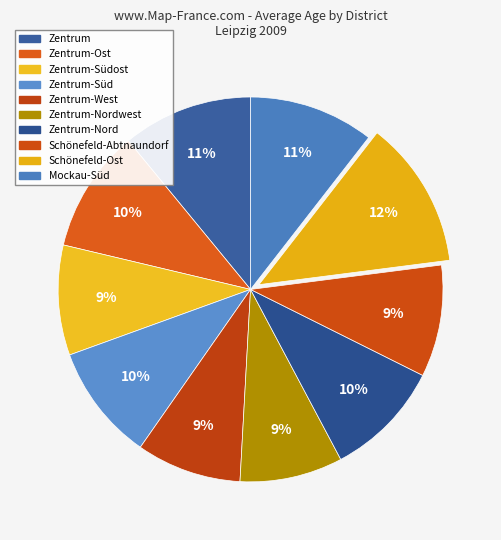

Combined, do Zentrum-Ost and Zentrum-West account for over 50%?

No